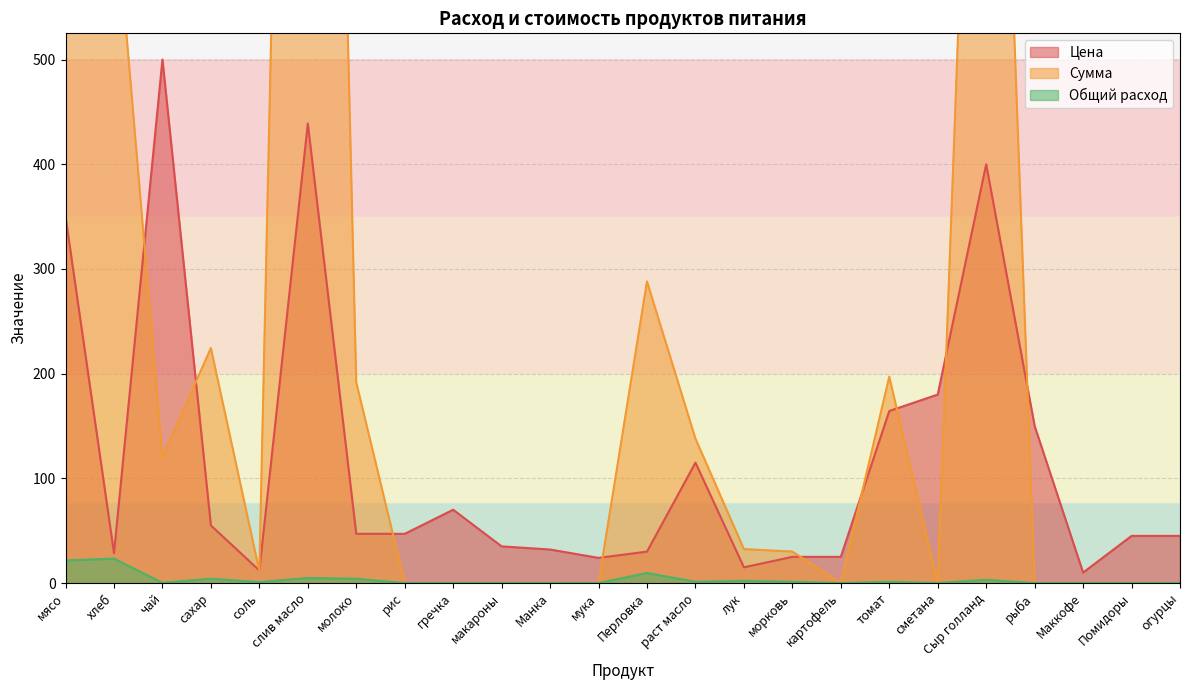

Count the number of data series in this chart.

3